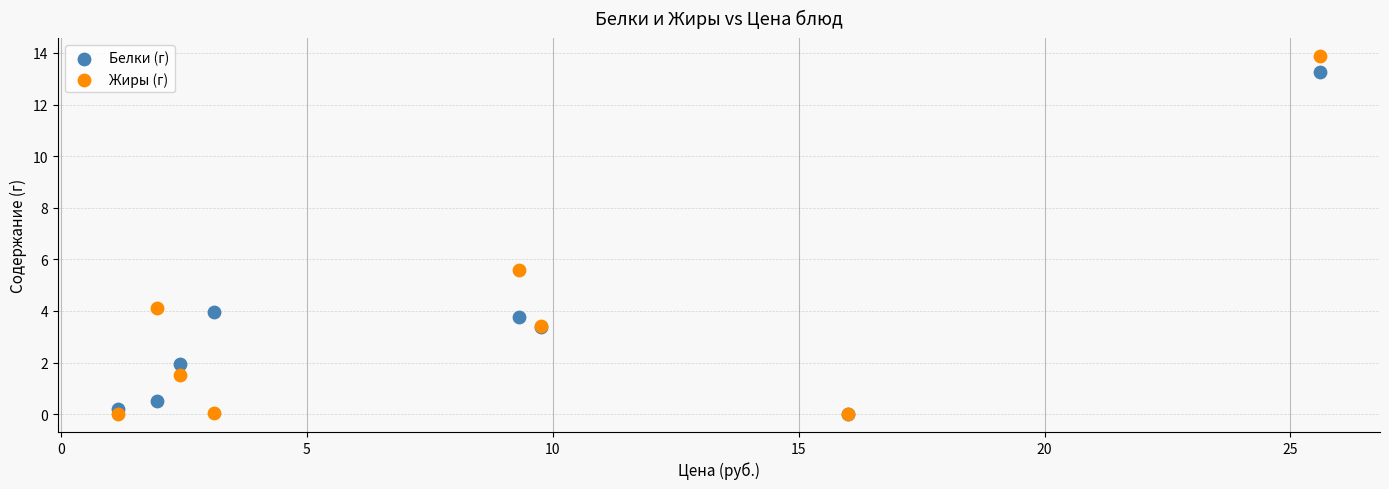

In the Белки (г) series, what Y value is closest to 6?

3.9